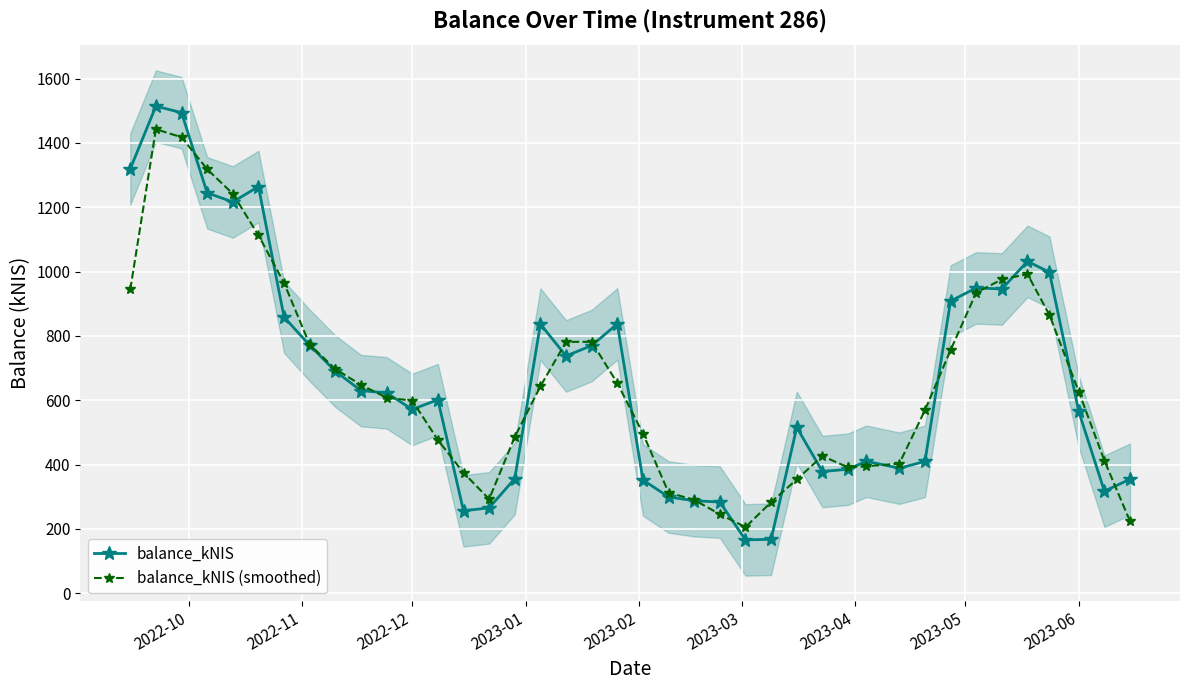

What is the maximum value for balance_kNIS?

1514.3